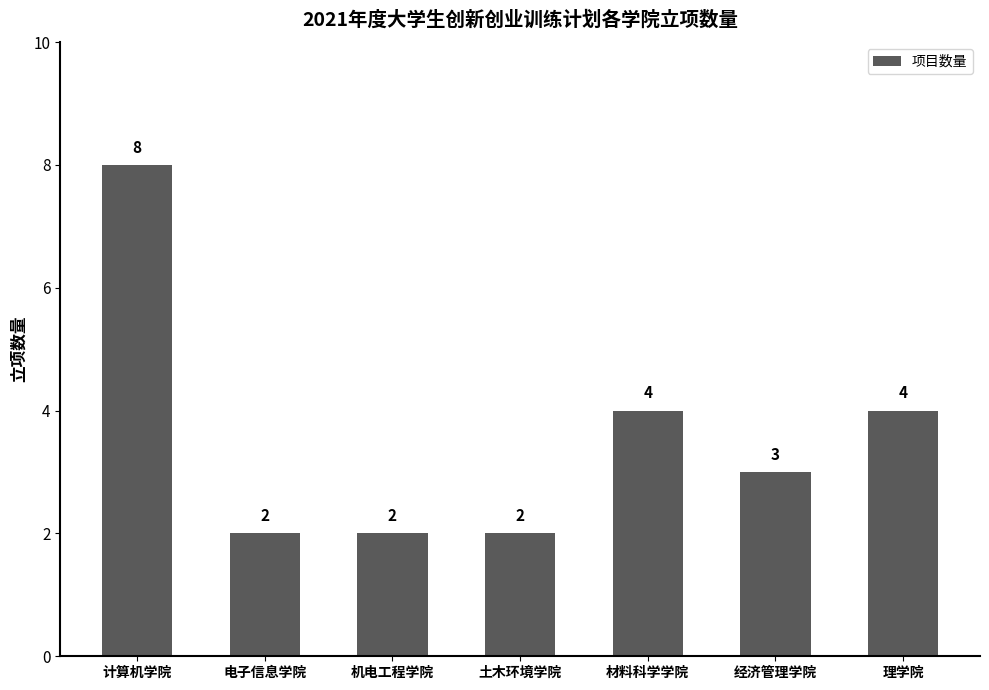

Does the chart contain stacked bars?

No